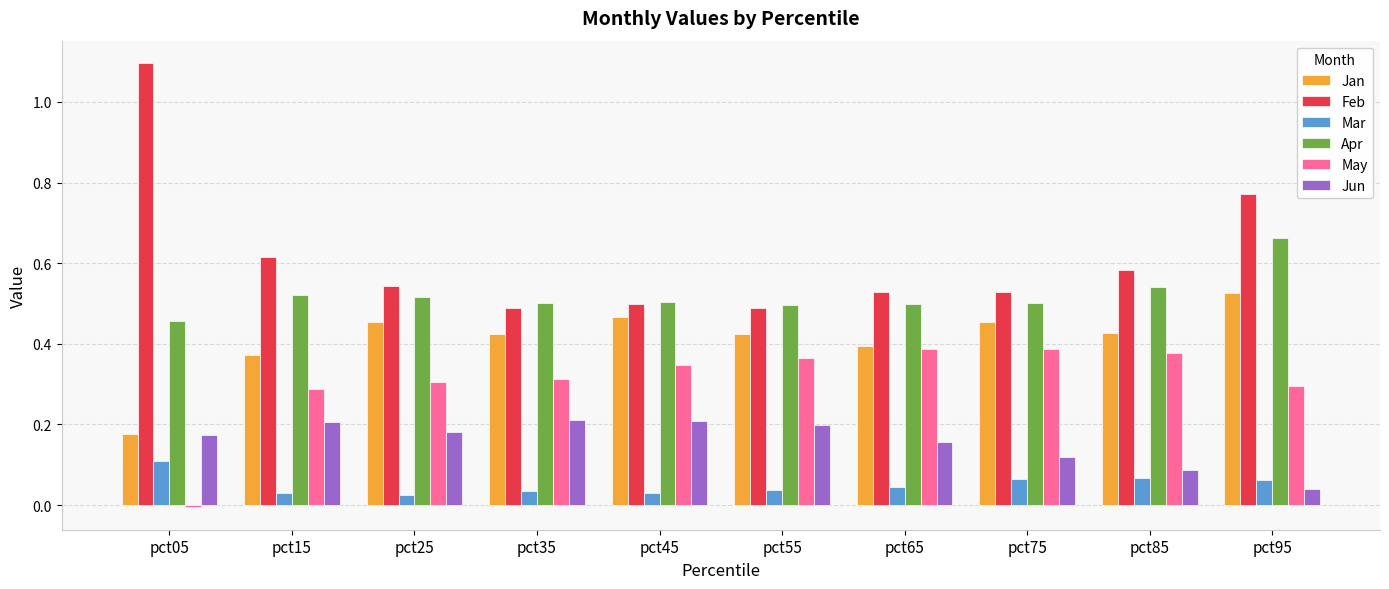

At which category is the sum across all series the highest?

pct95